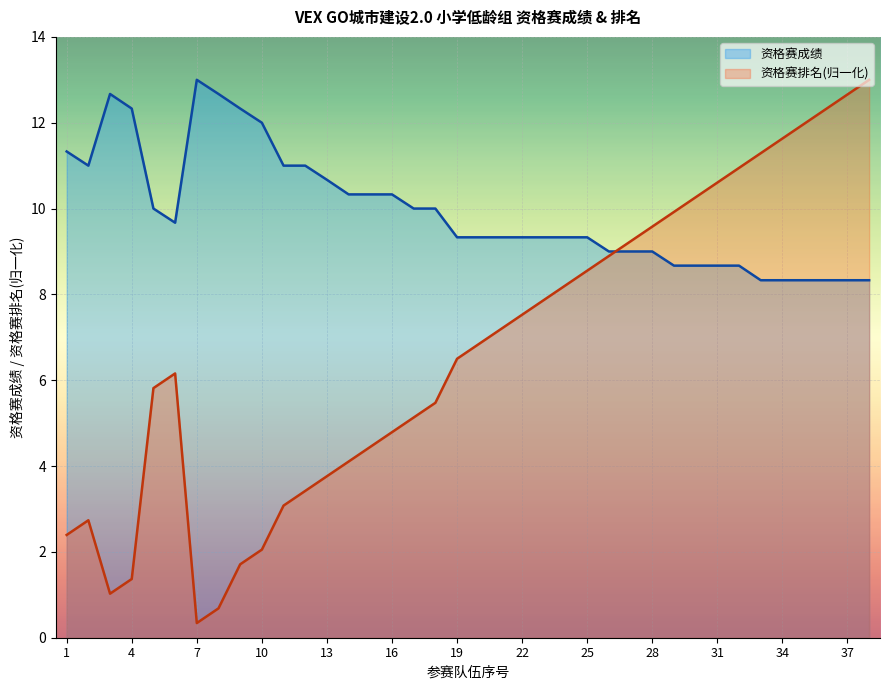

The value of 资格赛排名 at 7 is 0.1. True or false?

False